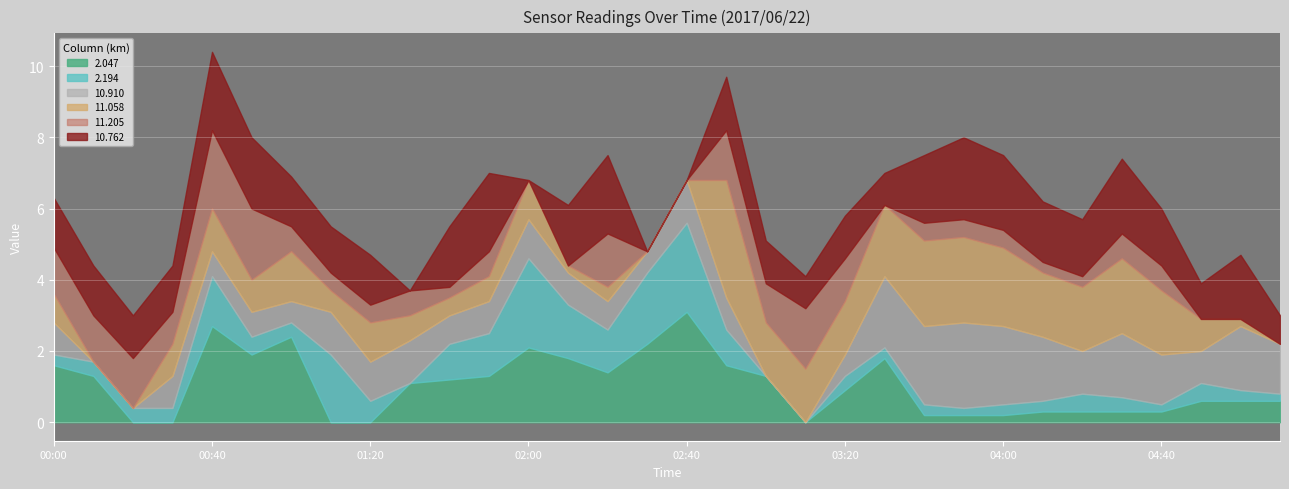

Which series has the largest range (max minus min)?

11.058